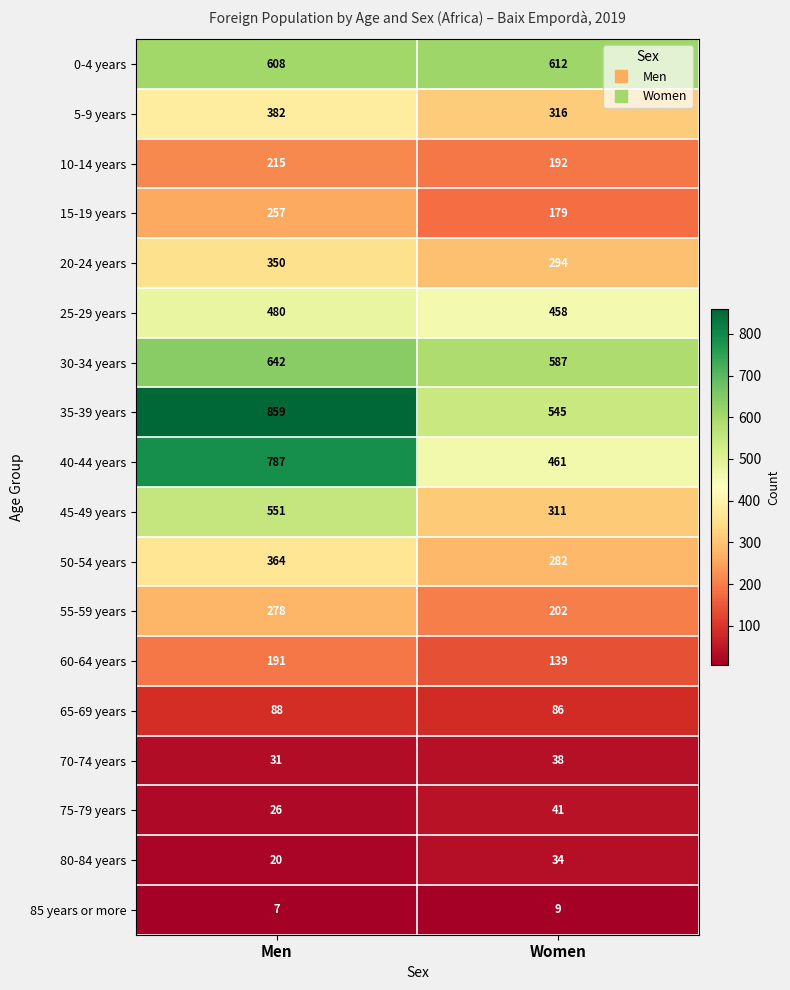

The 30-34 years series shows 642 at Men. True or false?

True